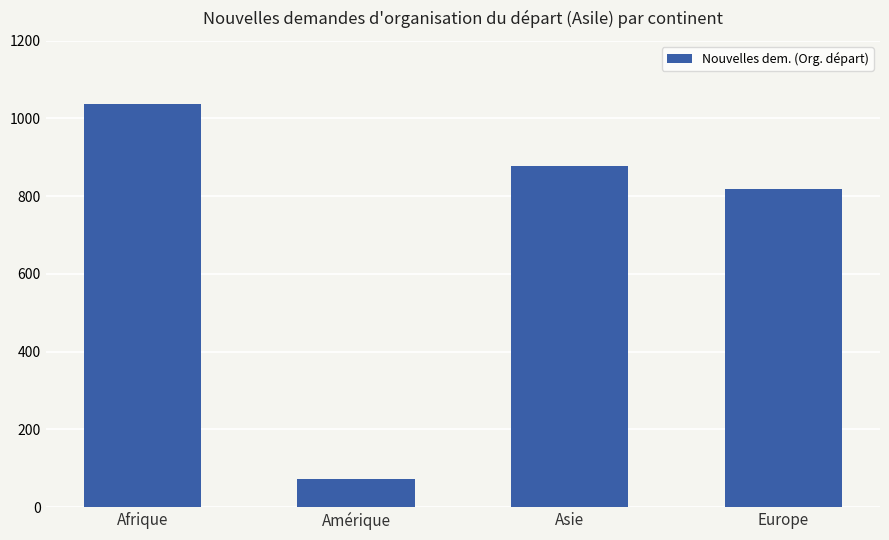

What is the change in value from Asie to Europe?

-59